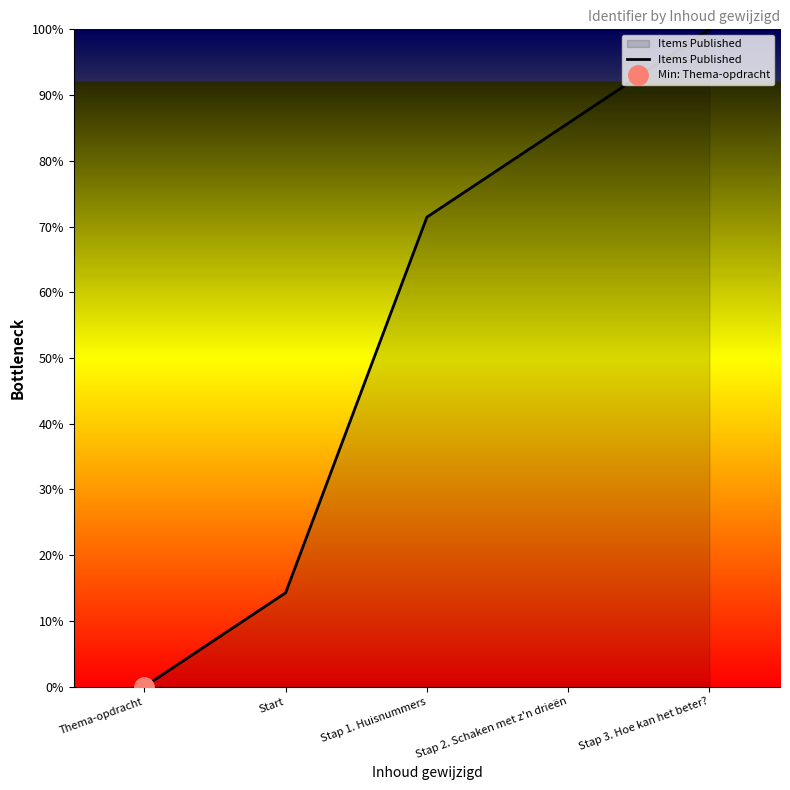

The value at Start is 20.9. True or false?

False